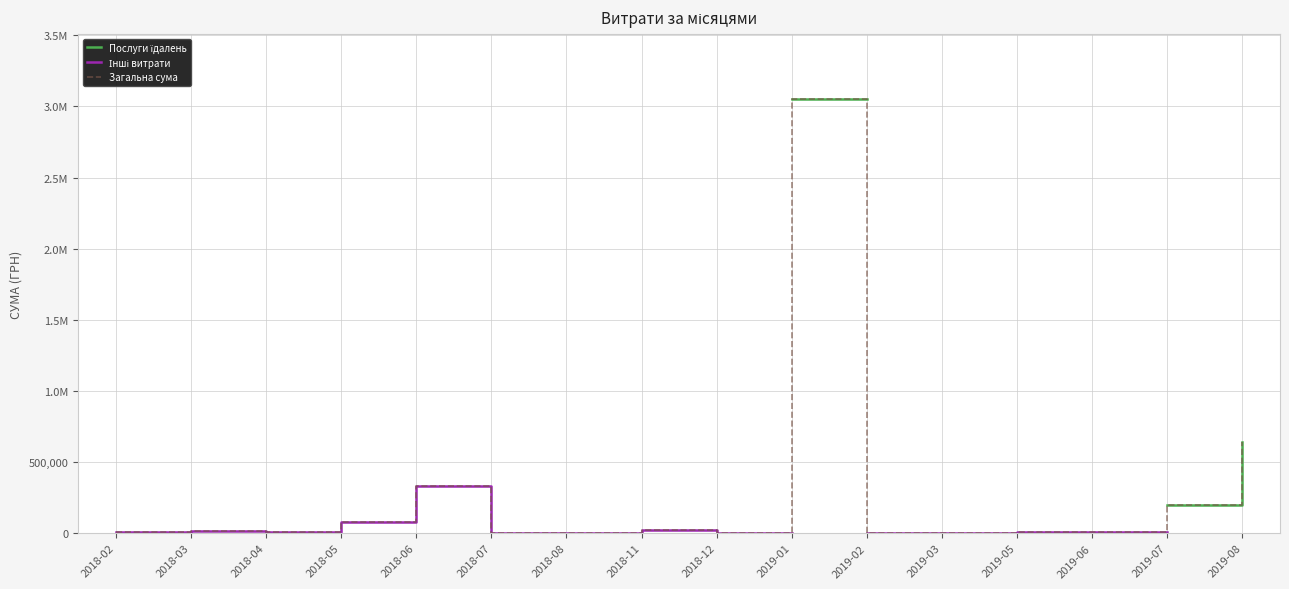

The value of Загальна сума at 2018-02 is 6150.0. True or false?

True